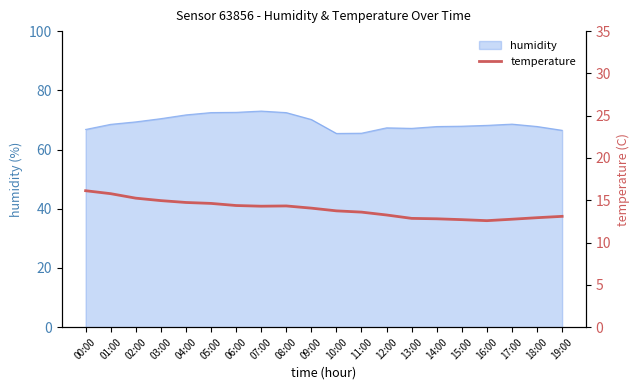

How many data points are less than 14?

10